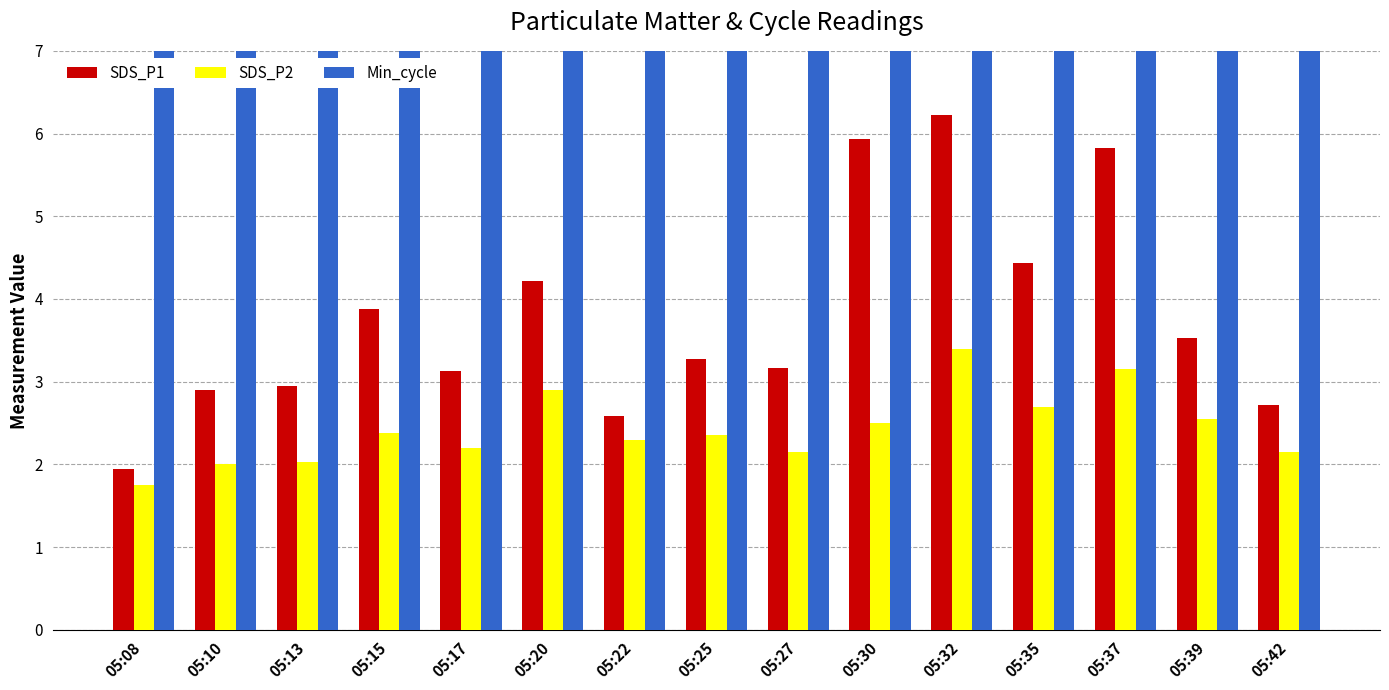

What is the sum of all SDS_P2 values?

36.5